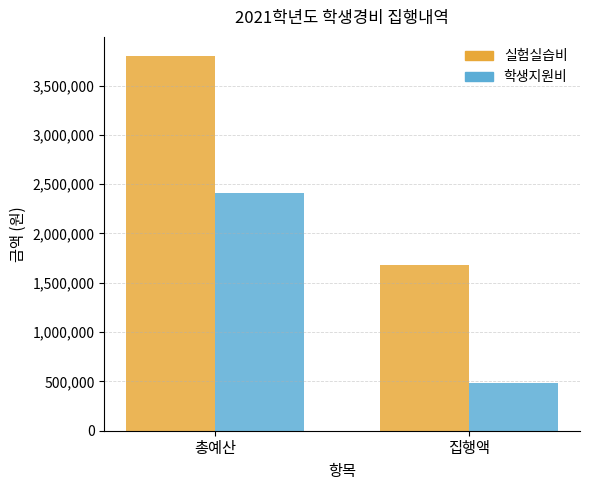

What is the value of the 학생지원비 bar at the 1st from the left?

2407000